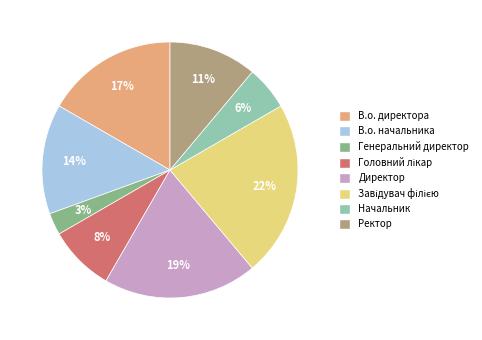

What percentage is the Директор slice, to the nearest percent?

19%